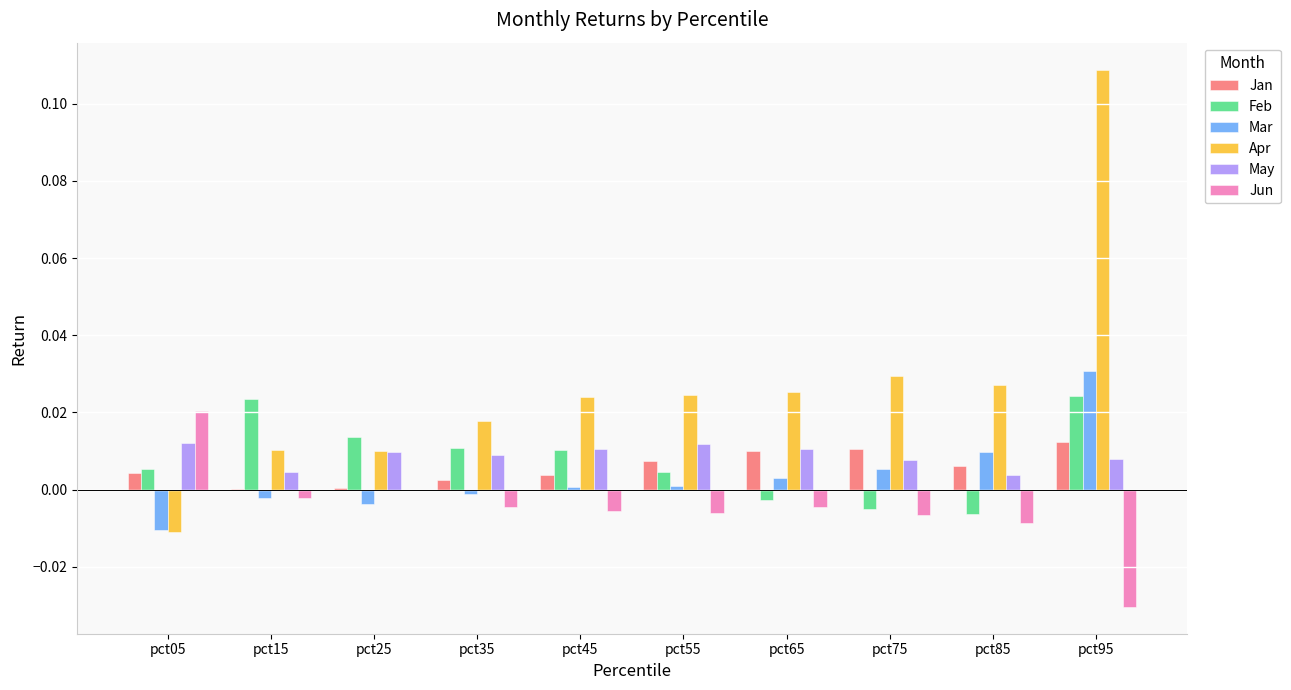

How many groups of bars are there?

10